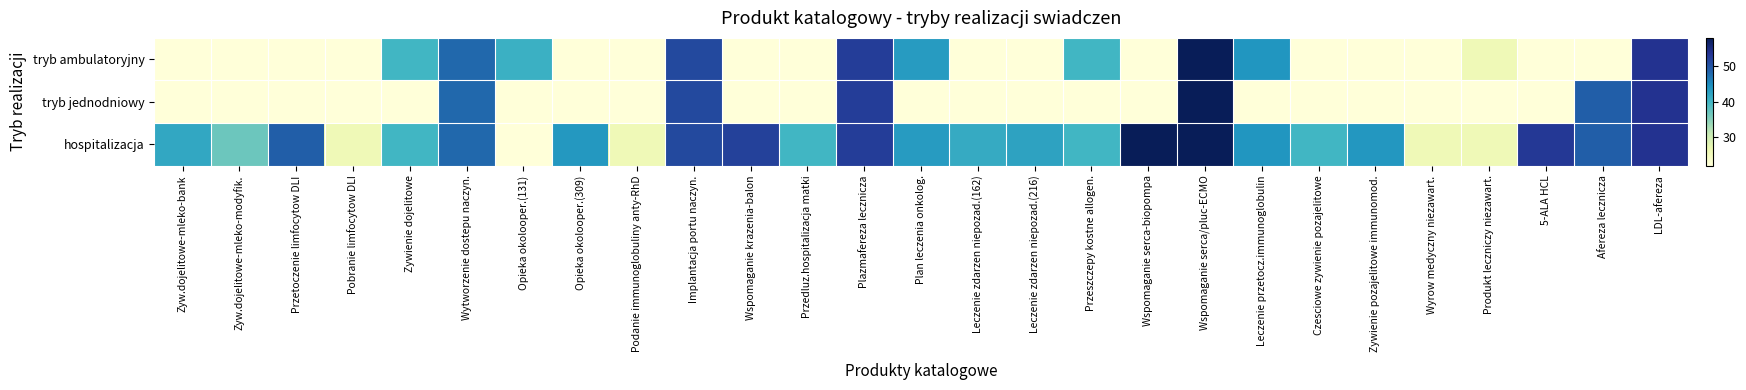

Which label corresponds to the largest value in the chart?

Wspomaganie serca/pluc-ECMO